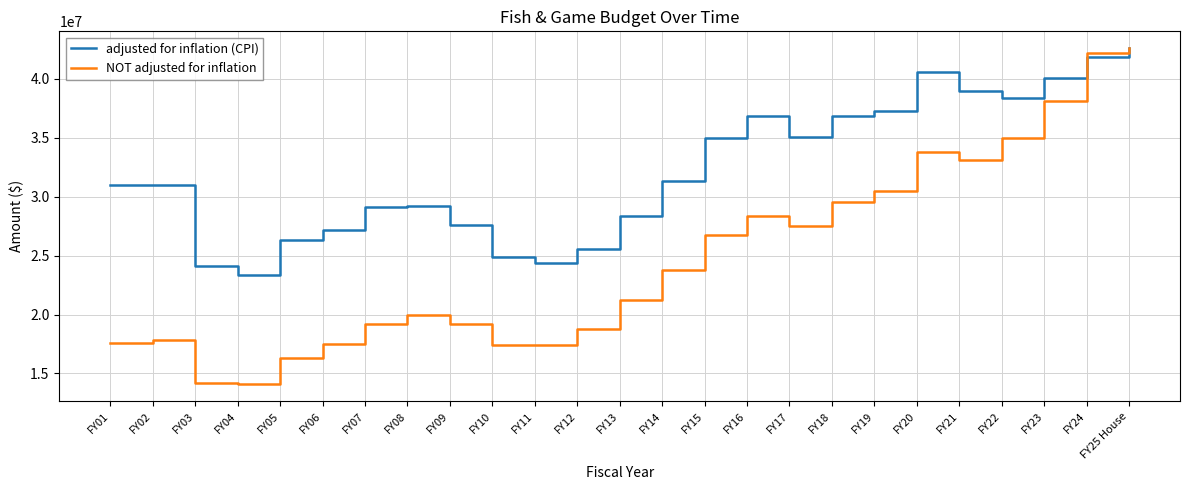

What are all the series names shown in the legend?

adjusted for inflation (CPI), NOT adjusted for inflation